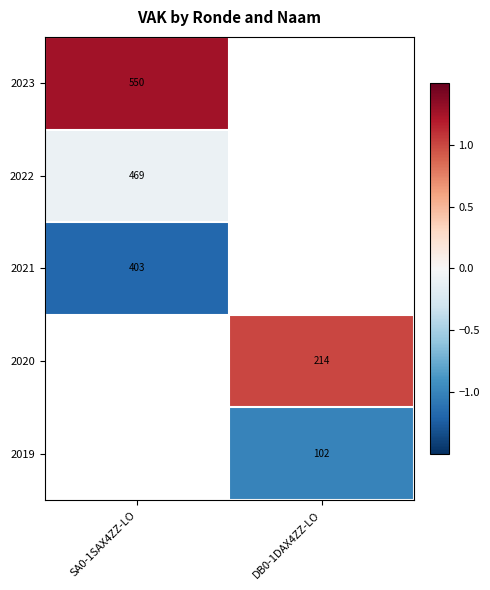

Count the number of categories in the chart.

2